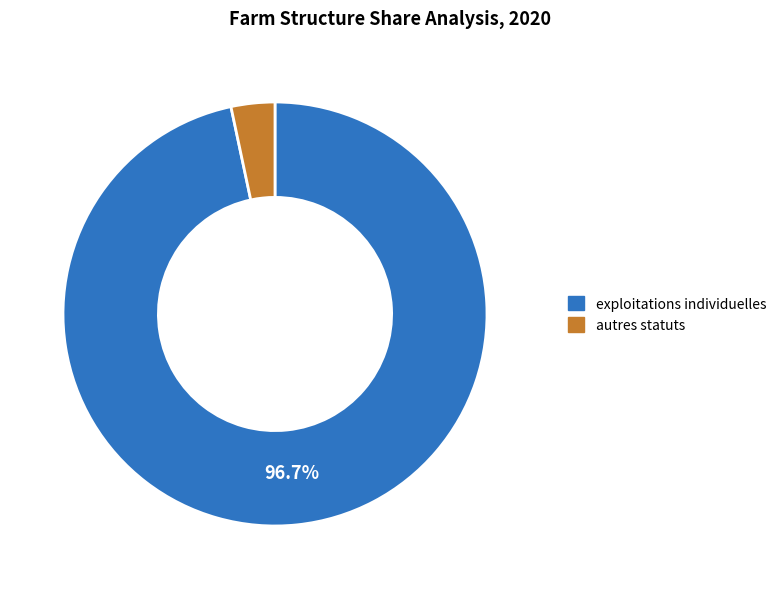

Is the sum of exploitations individuelles and autres statuts greater than half?

Yes